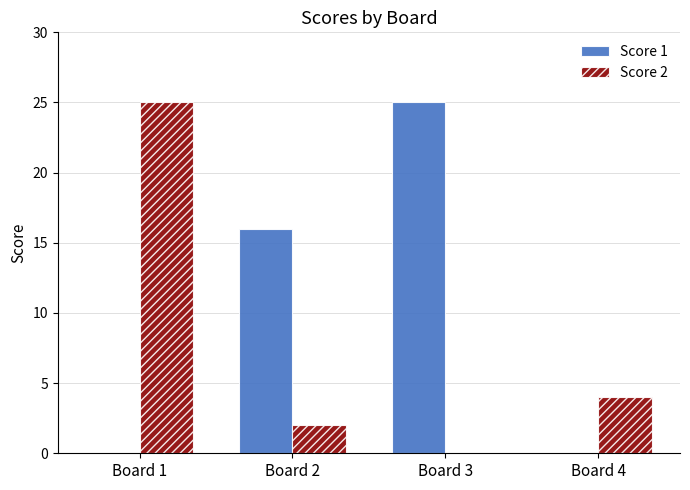

True or false: Score 1 has a value of -8 at Board 4.

False